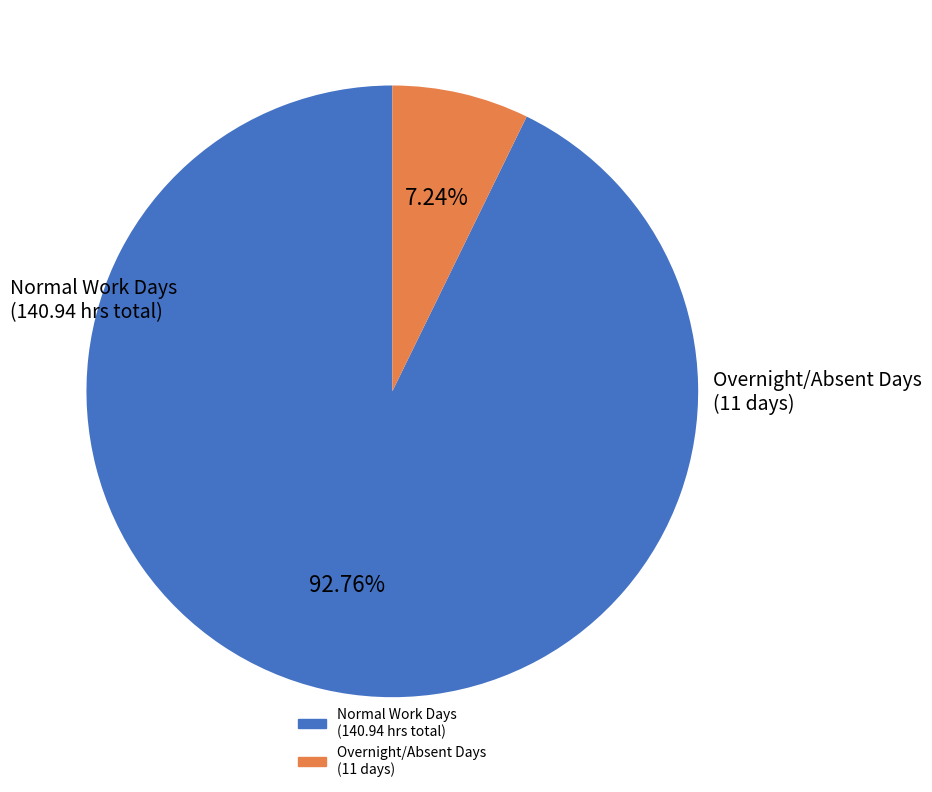

Count the number of slices in the pie.

2